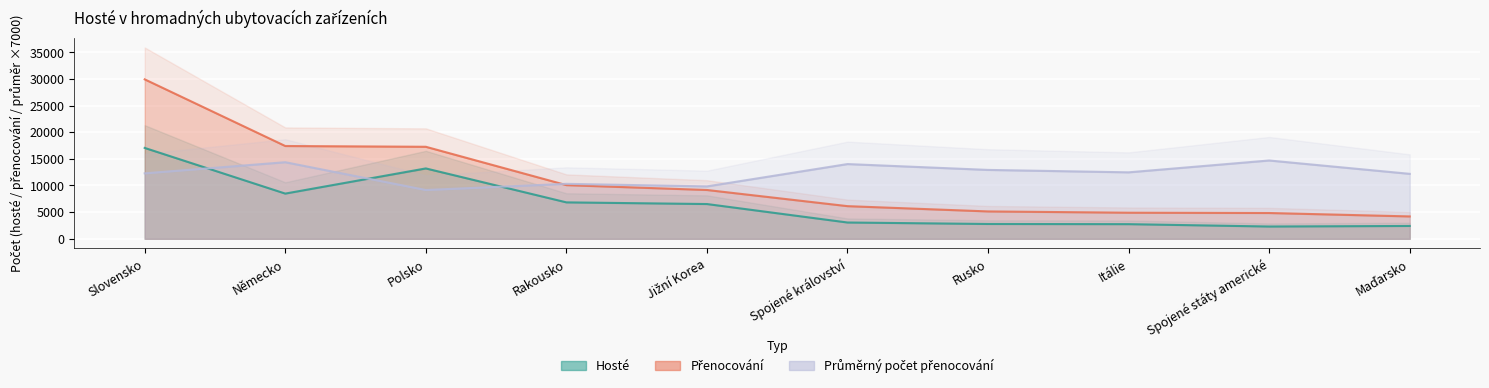

How many times do Průměrný počet přenocování and Hosté cross each other?

3